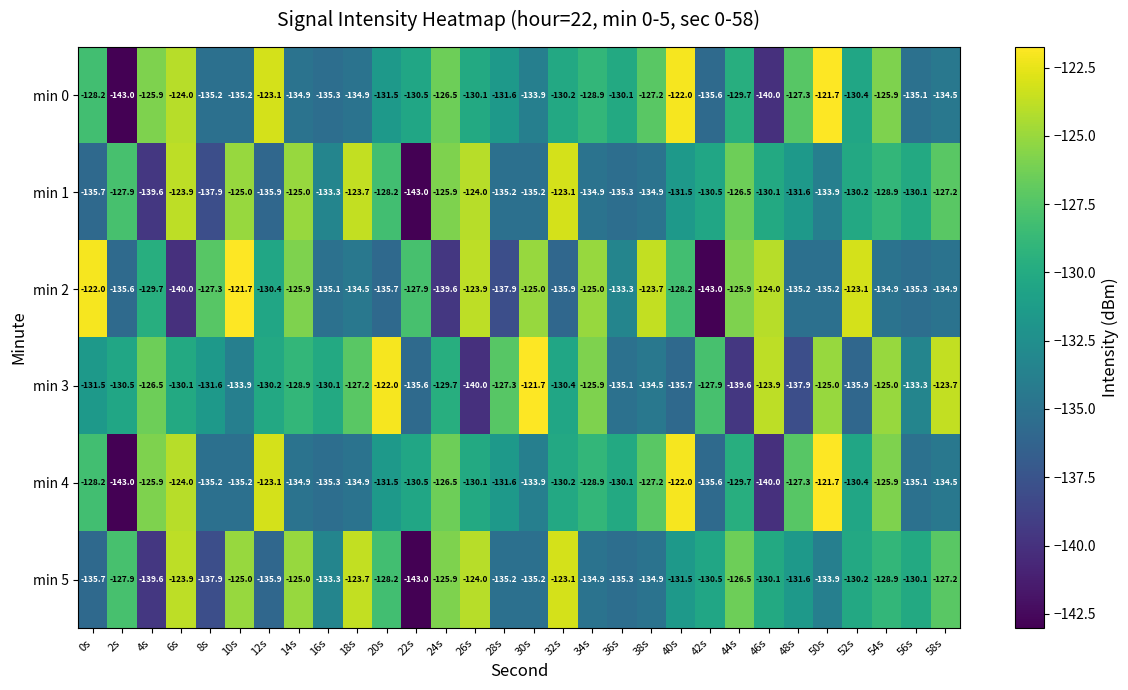

Count the number of data series in this chart.

6